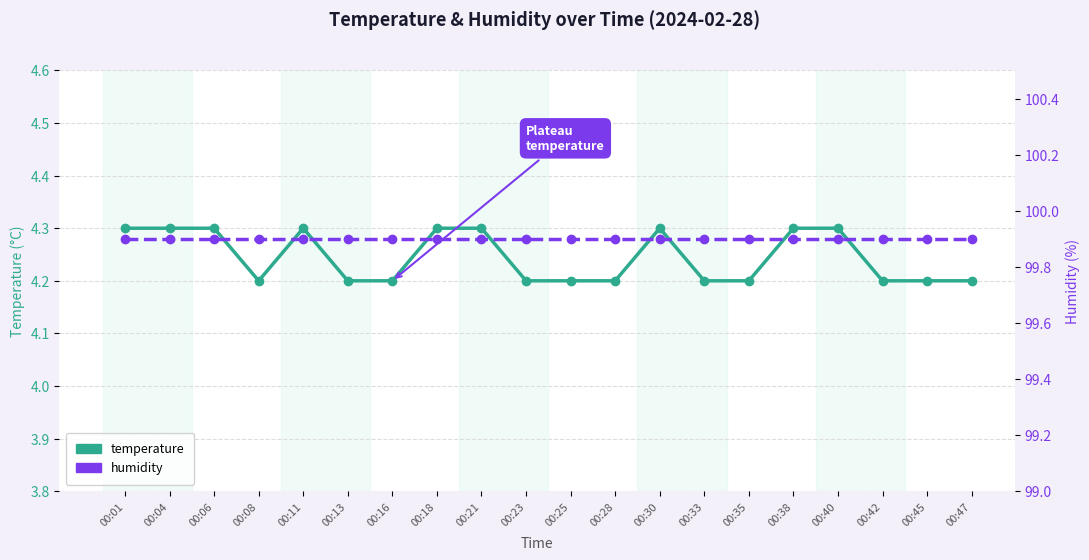

Is it true that humidity equals 99.9 at 00:35?

True